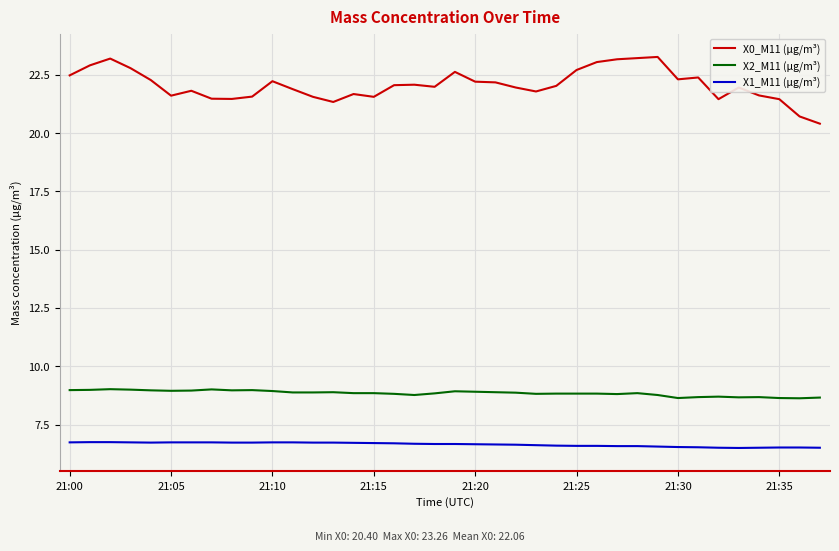

What is the average value of the X1_M11 (μg/m³) series?

6.6